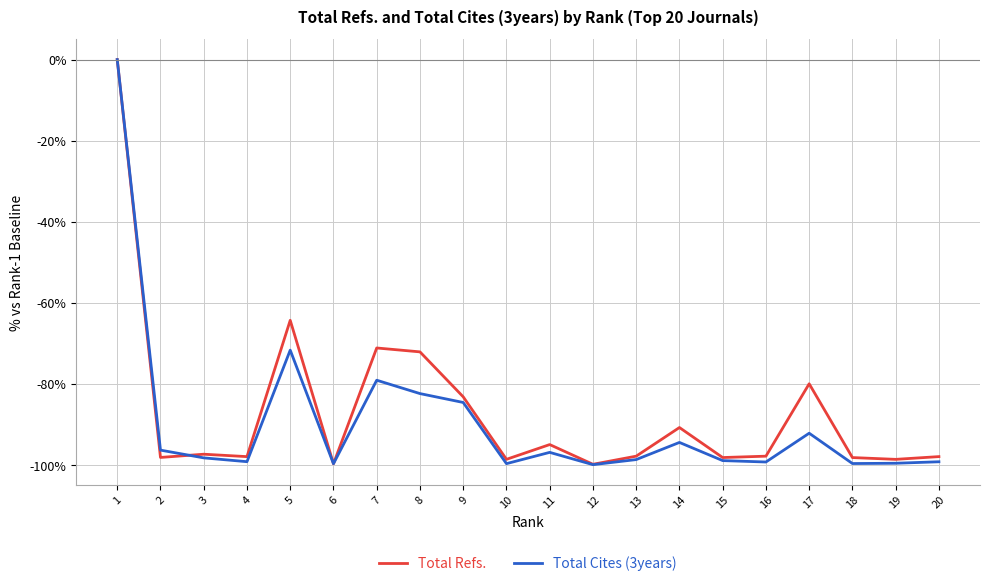

What is the sum of the Total Cites (3years) values at 1 and 14?

-94.4